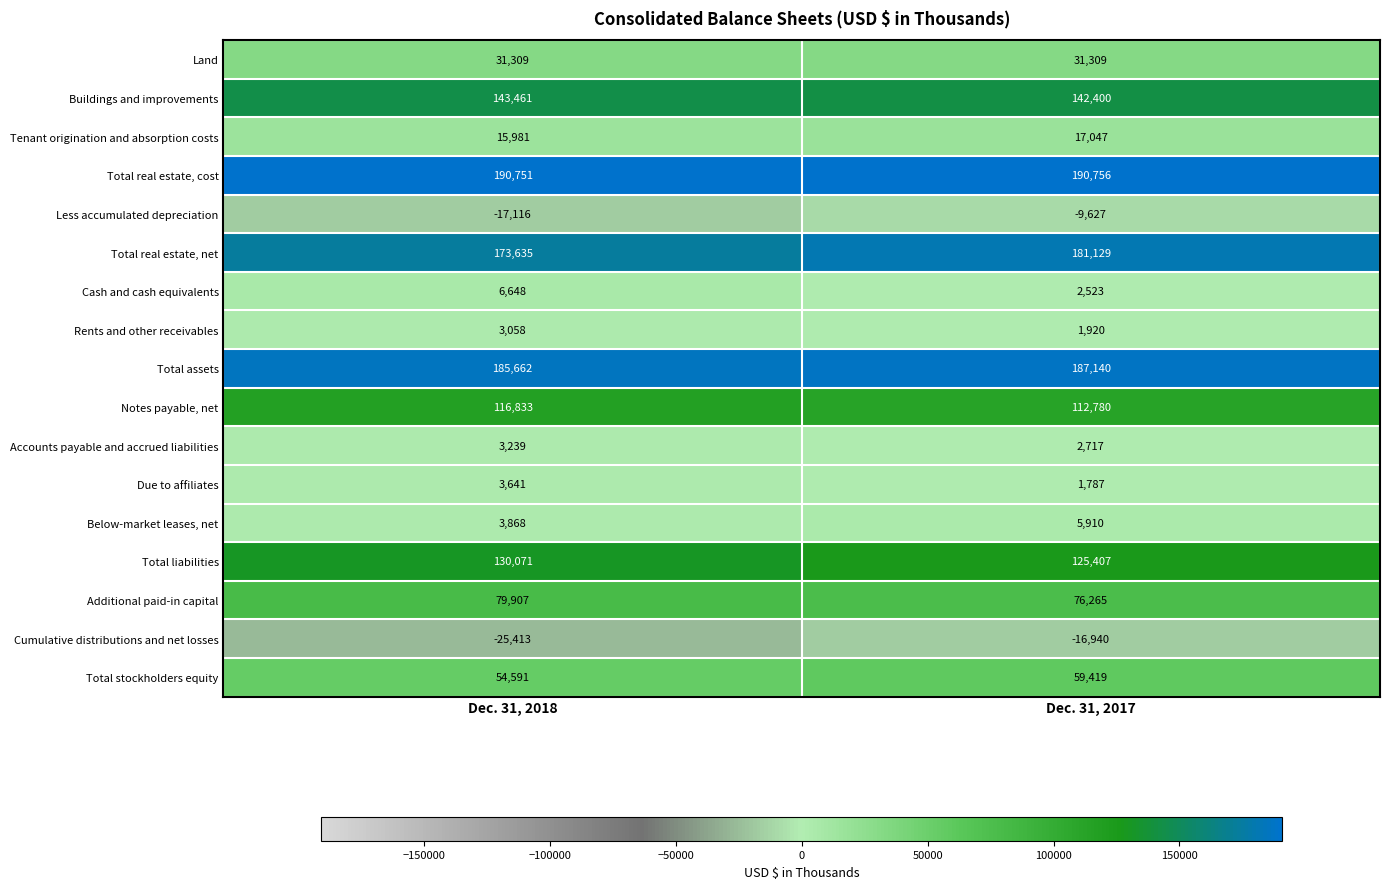

What is the maximum value shown in the chart?

190756